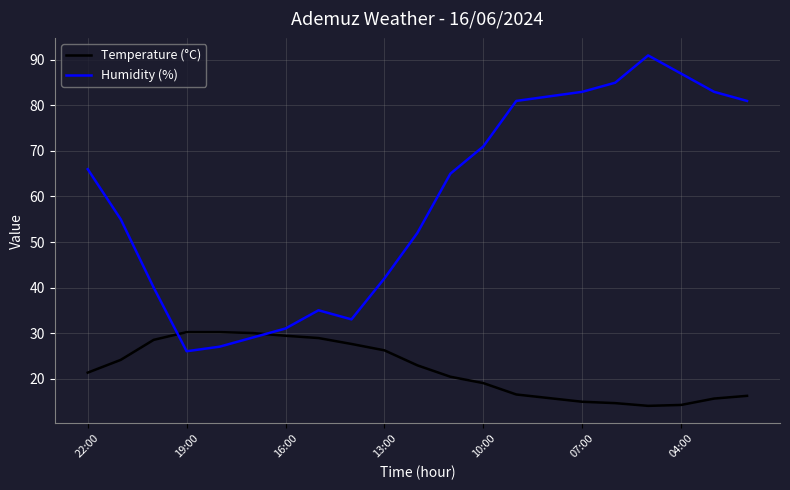

True or false: Temperature (°C) and Humidity (%) cross at least once.

True